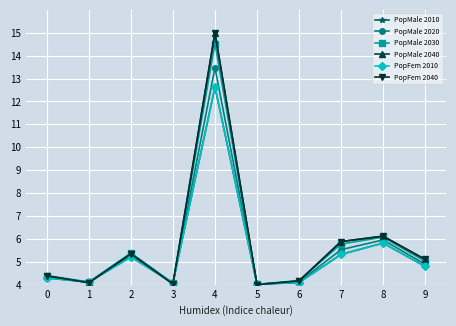

List the labels in order of PopMale 2020 value, smallest first.

5, 3, 1, 6, 0, 9, 2, 7, 8, 4